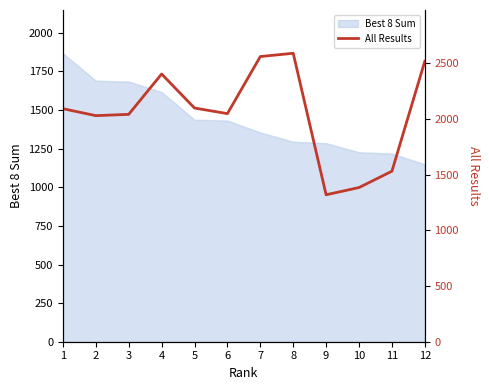

At which category does the data reach its first local peak?

4